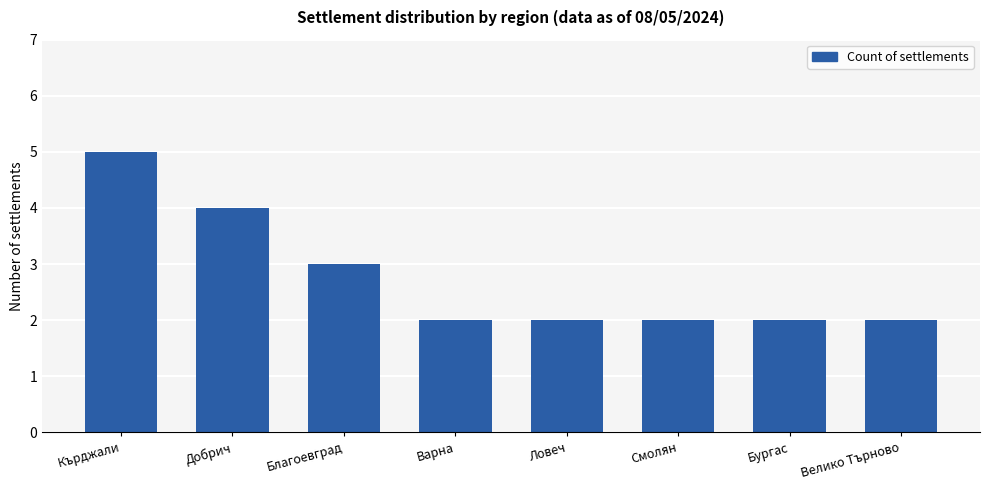

Are the bars horizontal?

No